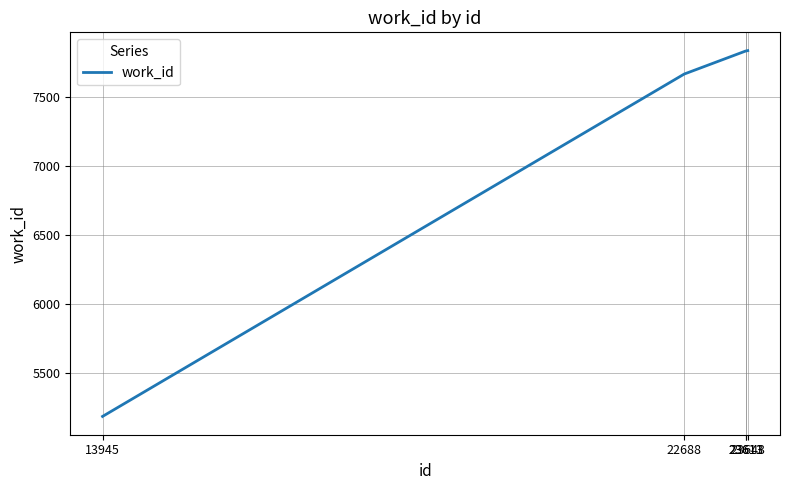

What is the greatest value displayed?

7839